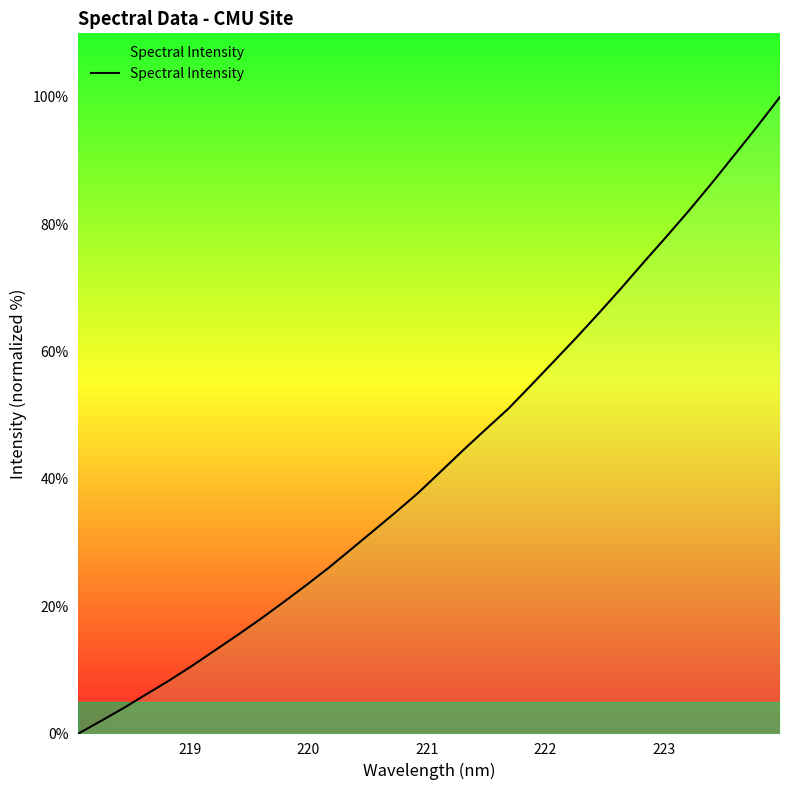

How many positive values are there?

31